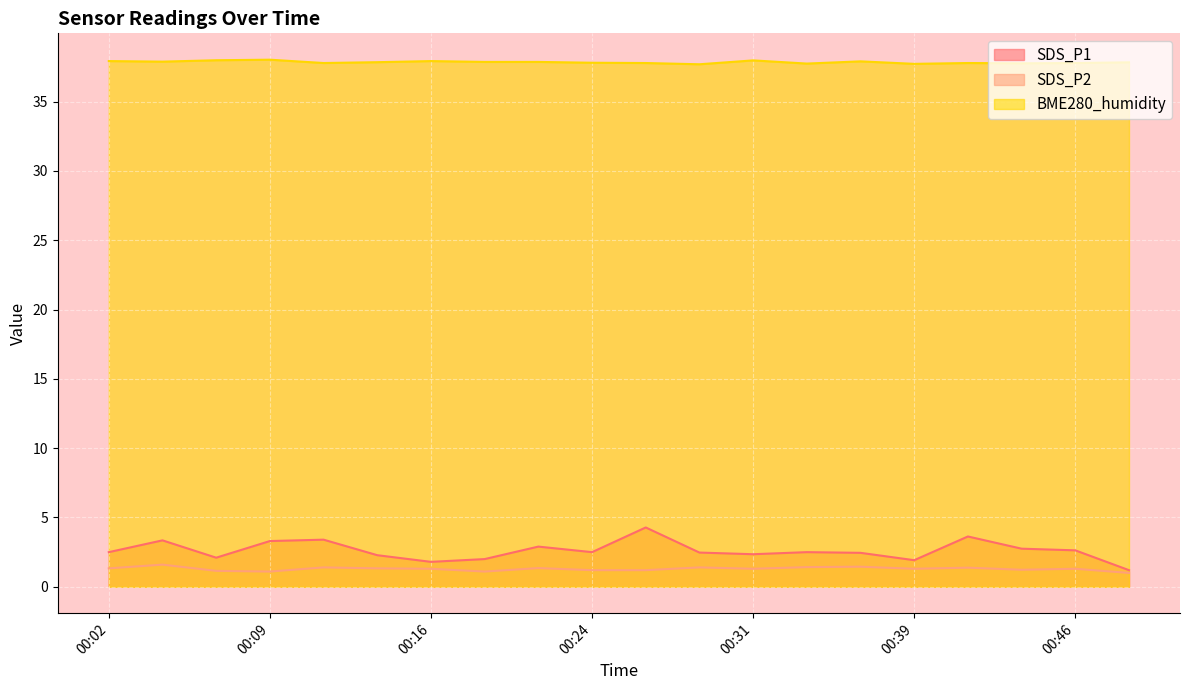

What is the minimum value shown in the chart?

1.0